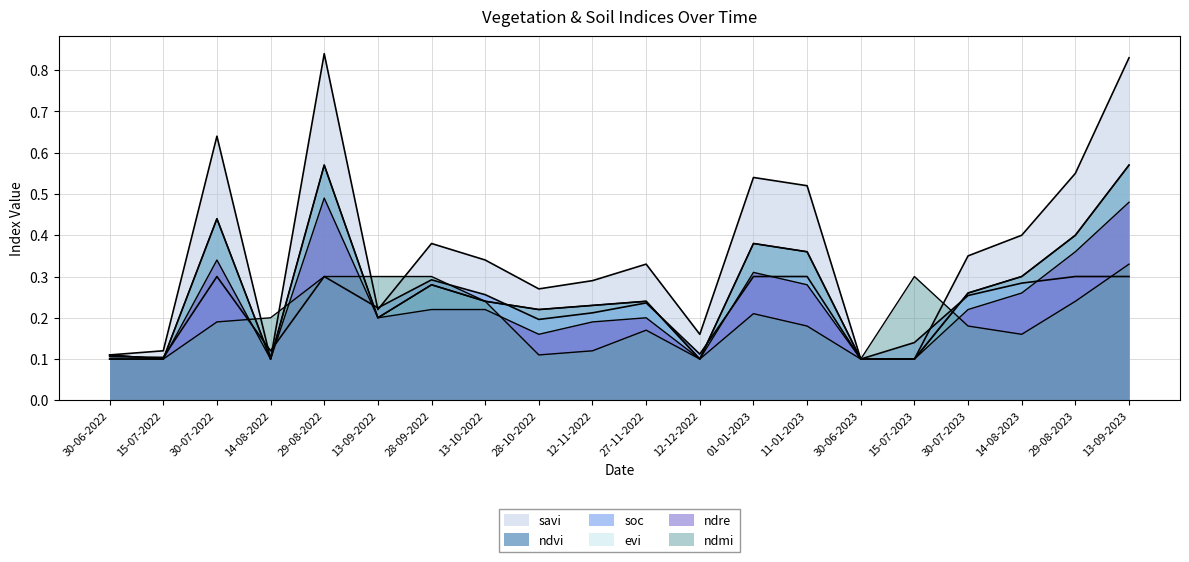

What is the value of the ndre point at the 15th from the left?

0.1